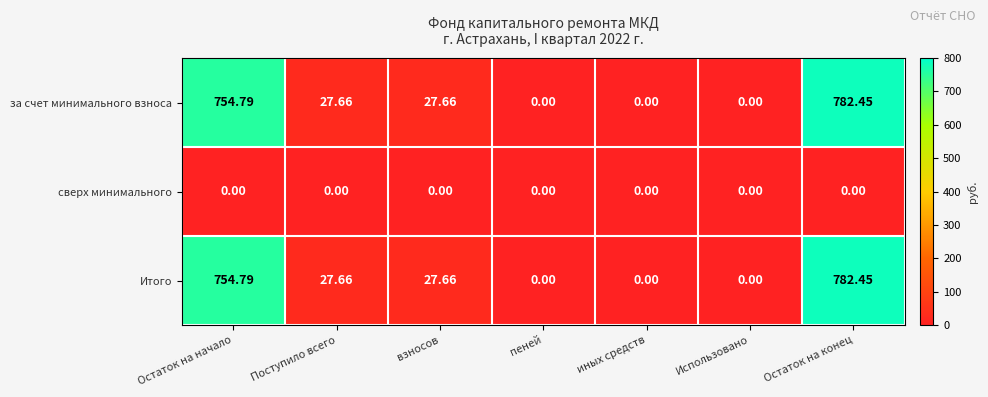

How many values in the за счет минимального взноса series exceed 27?

4